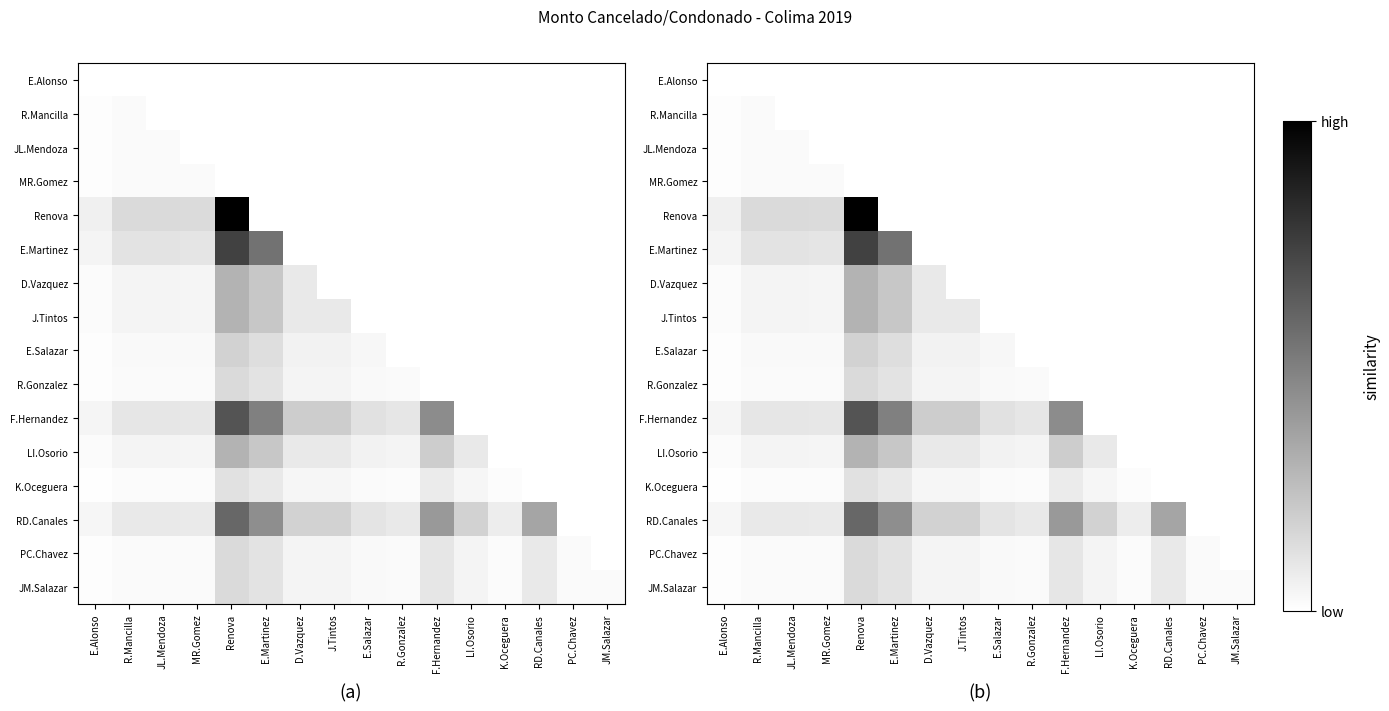

List the series in order of their peak value, lowest first.

E.Alonso, MR.Gomez, R.Mancilla, JL.Mendoza, K.Oceguera, R.Gonzalez, PC.Chavez, JM.Salazar, E.Salazar, D.Vazquez, J.Tintos, LI.Osorio, RD.Canales, F.Hernandez, E.Martinez, Renova